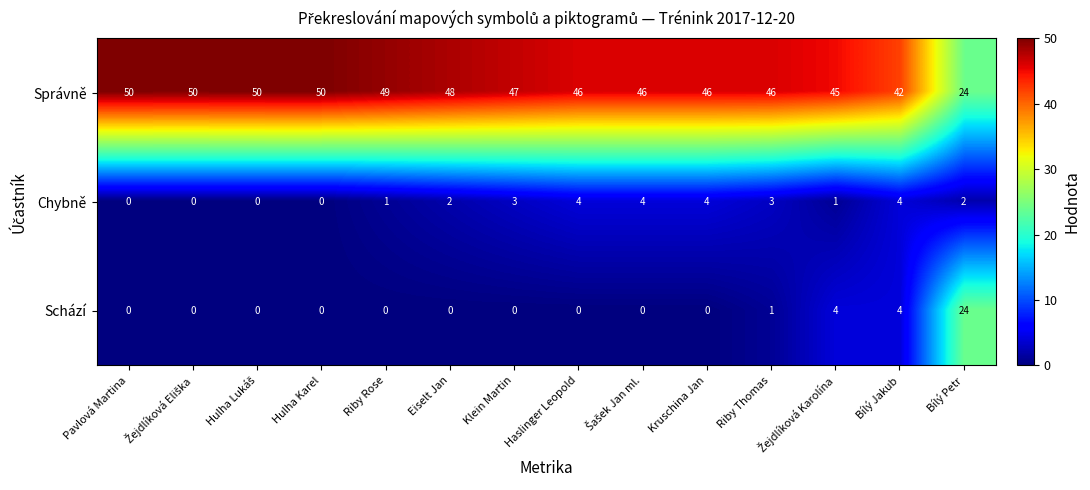

What is the sum of all Správně values?

639